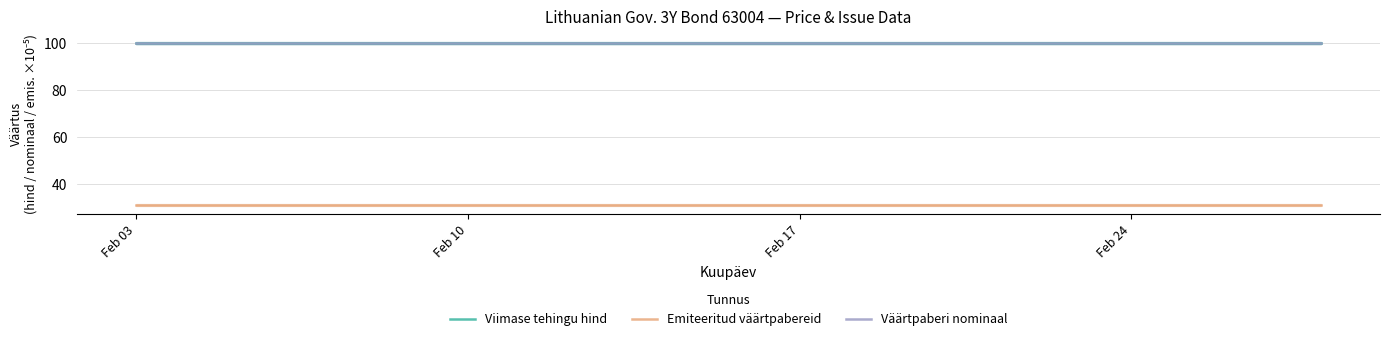

True or false: Emiteeritud väärtpabereid and Väärtpaberi nominaal cross at least once.

False